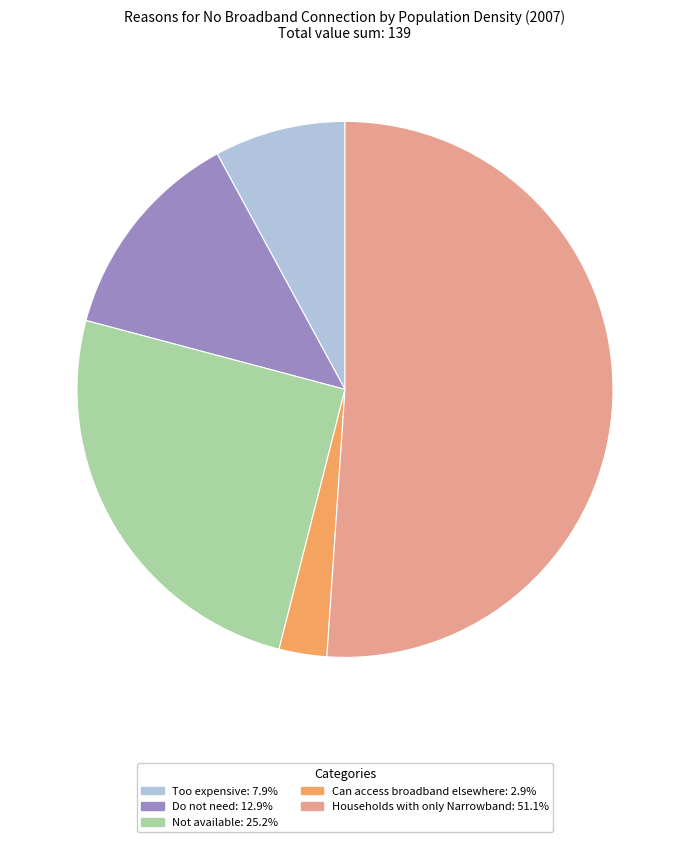

How many segments does this pie chart have?

5